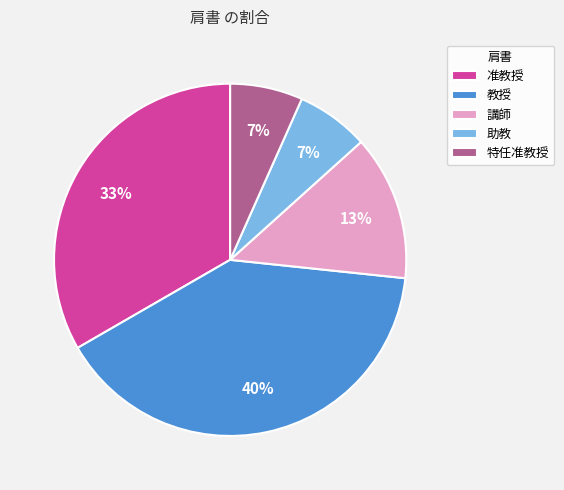

The 助教 slice represents 1% of the pie. True or false?

False